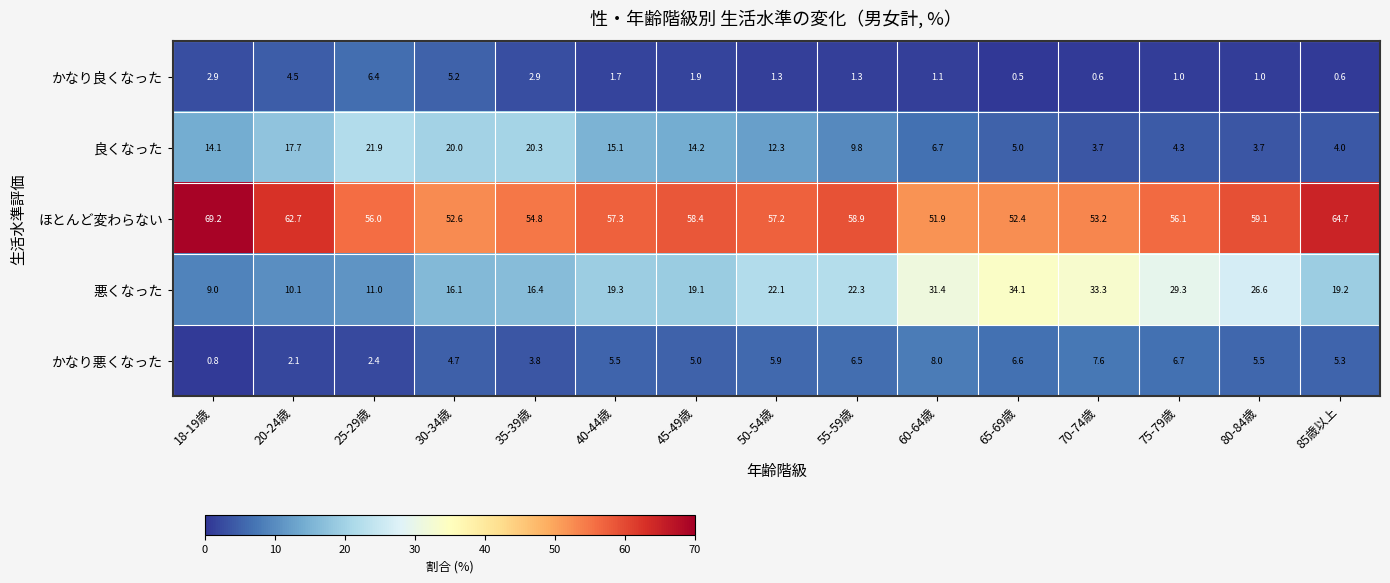

At which category does the chart reach its minimum across all series?

65-69歳